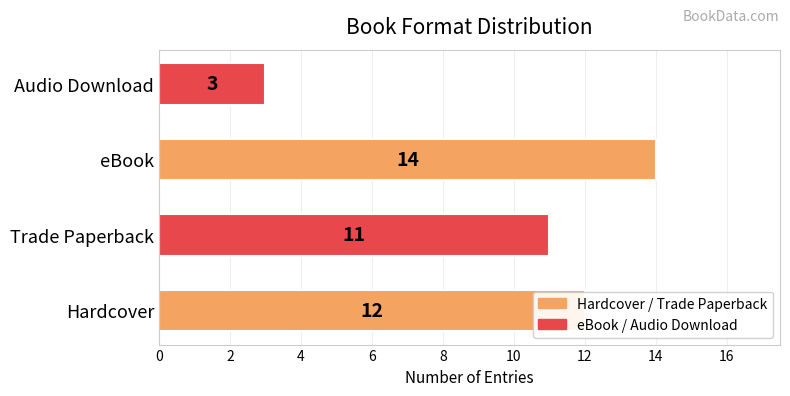

List the labels in order of value, smallest first.

Audio Download, Trade Paperback, Hardcover, eBook